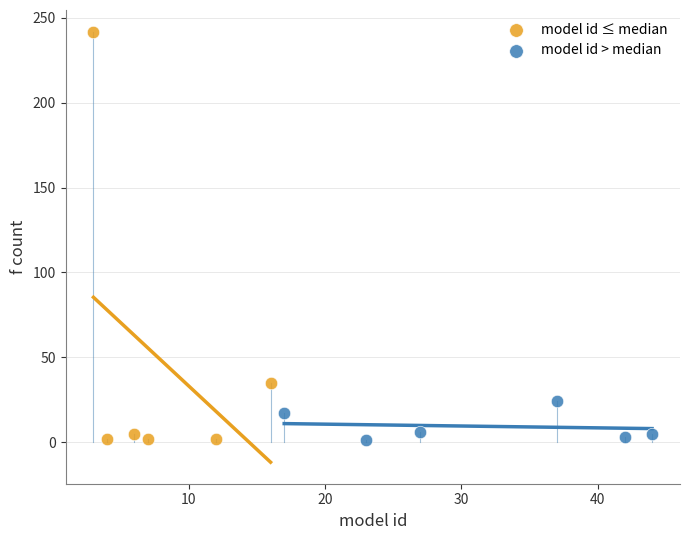

What are all the series names shown in the legend?

model id ≤ median, model id > median